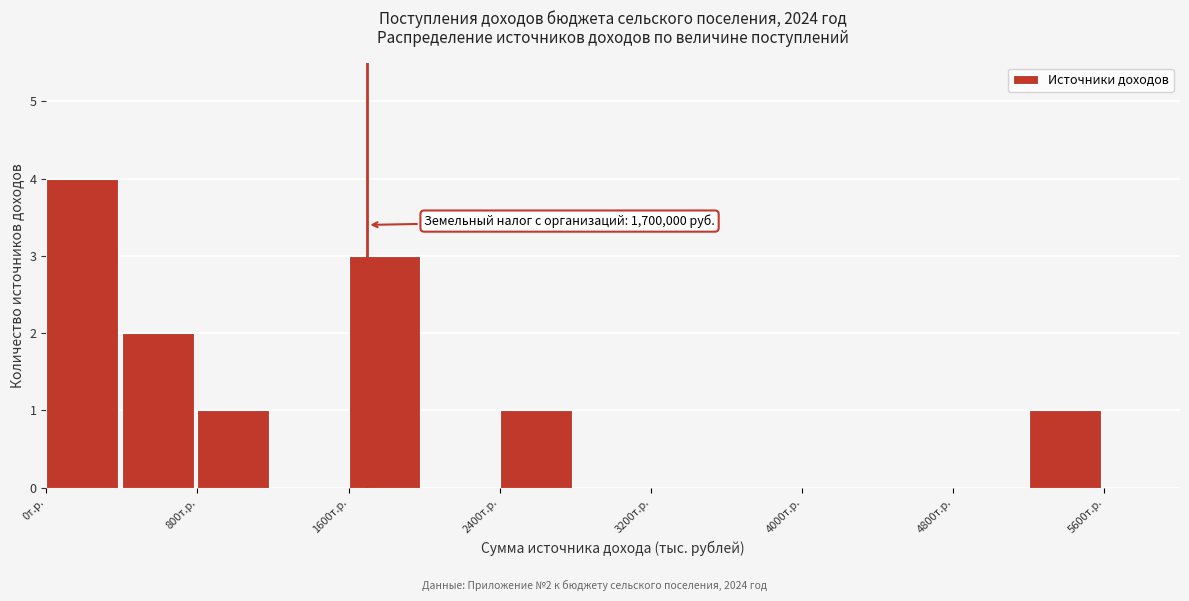

Over which range of the x-axis is the bar tallest?

0 to 400